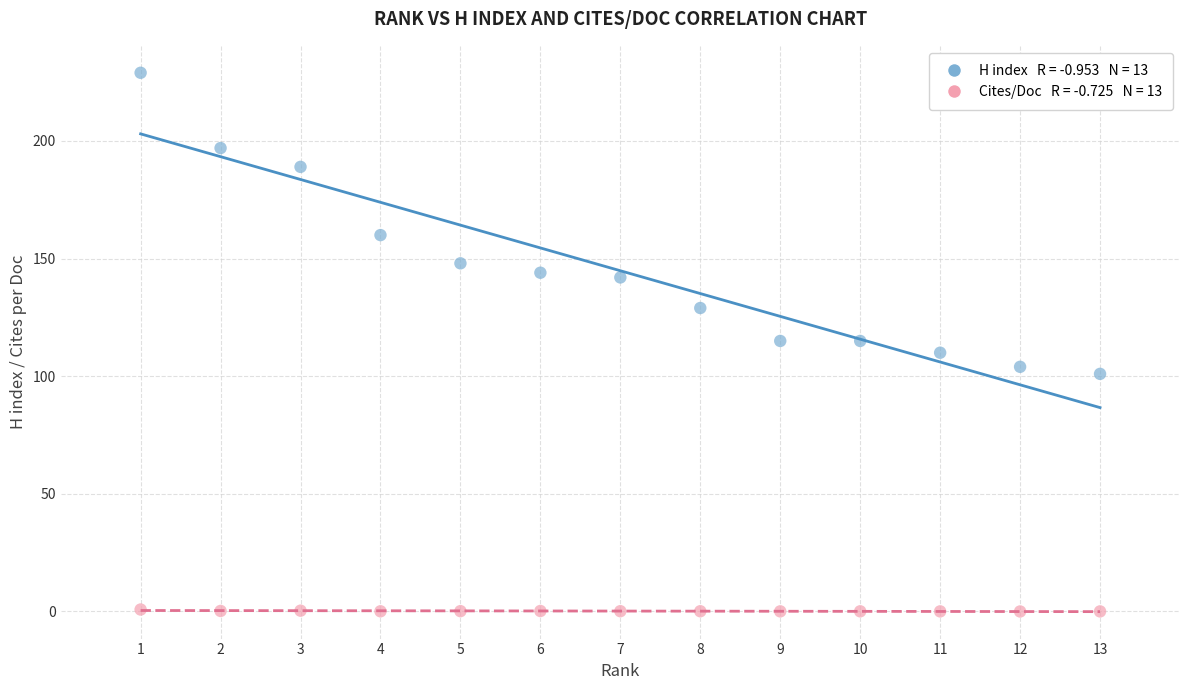

Across all data points, what is the range of Y values (max minus min)?

229.0